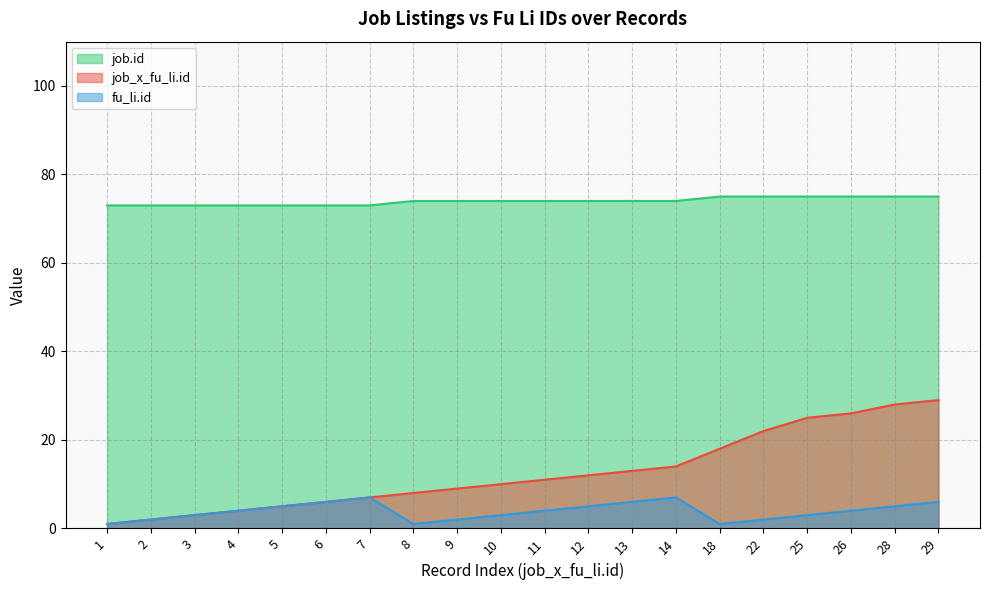

Reading right to left, what are all the values shown in this chart?

job_x_fu_li.id: 29	28	26	25	22	18	14	13	12	11	10	9	8	7	6	5	4	3	2	1
fu_li.id: 6	5	4	3	2	1	7	6	5	4	3	2	1	7	6	5	4	3	2	1
job.id: 75	75	75	75	75	75	74	74	74	74	74	74	74	73	73	73	73	73	73	73